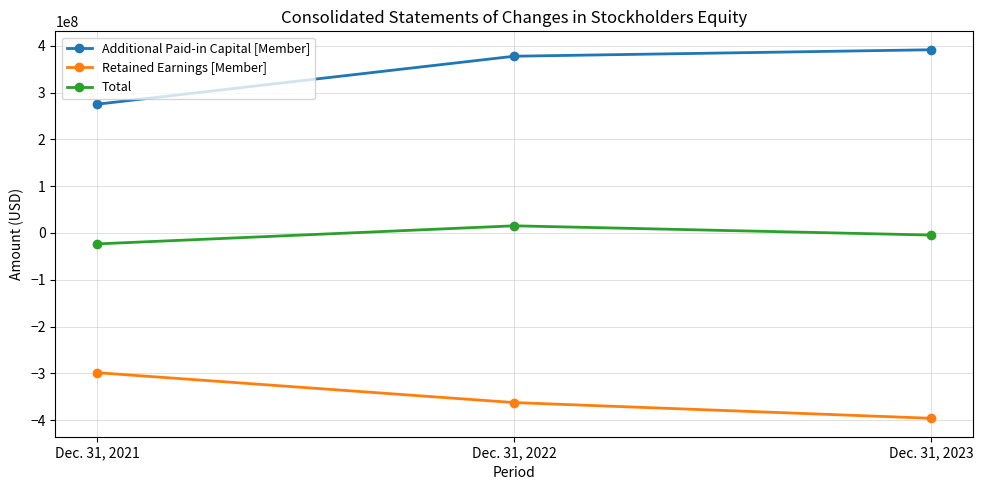

The value of Retained Earnings [Member] at Dec. 31, 2021 is -113905541. True or false?

False